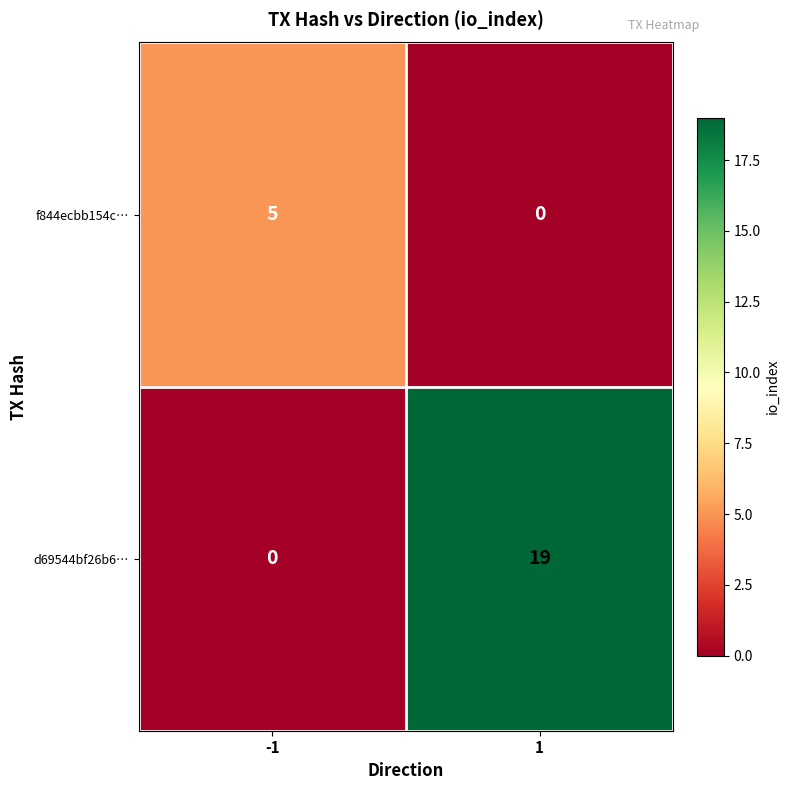

Rank the series by their maximum value, from lowest to highest.

f844ecbb154c…, d69544bf26b6…